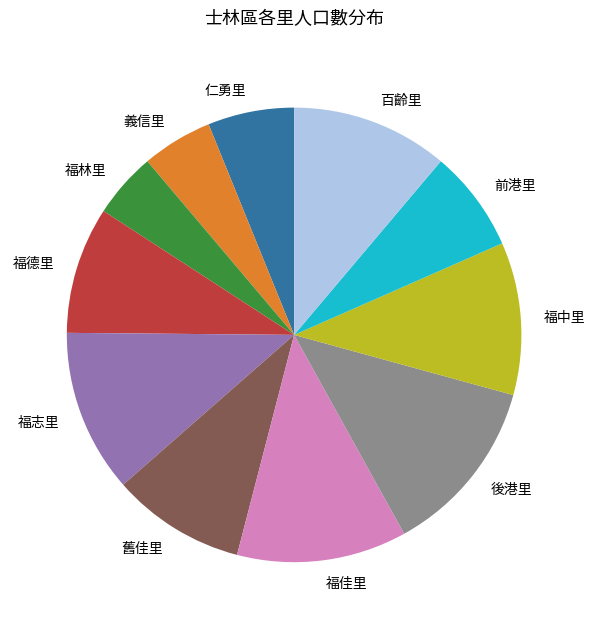

Combined, do 福志里 and 福中里 account for over 50%?

No